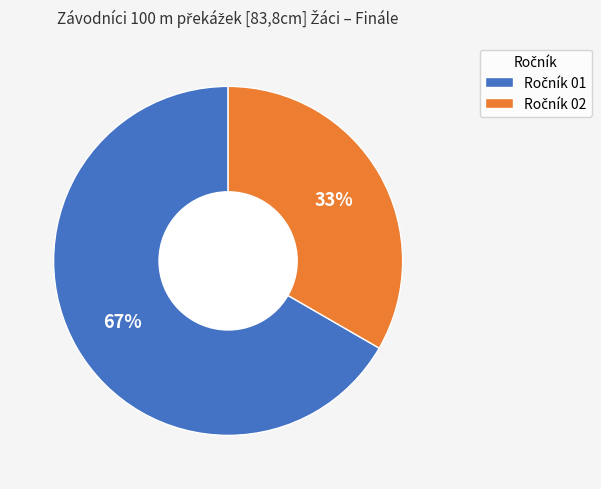

To the nearest percent, what is the average slice percentage?

50%